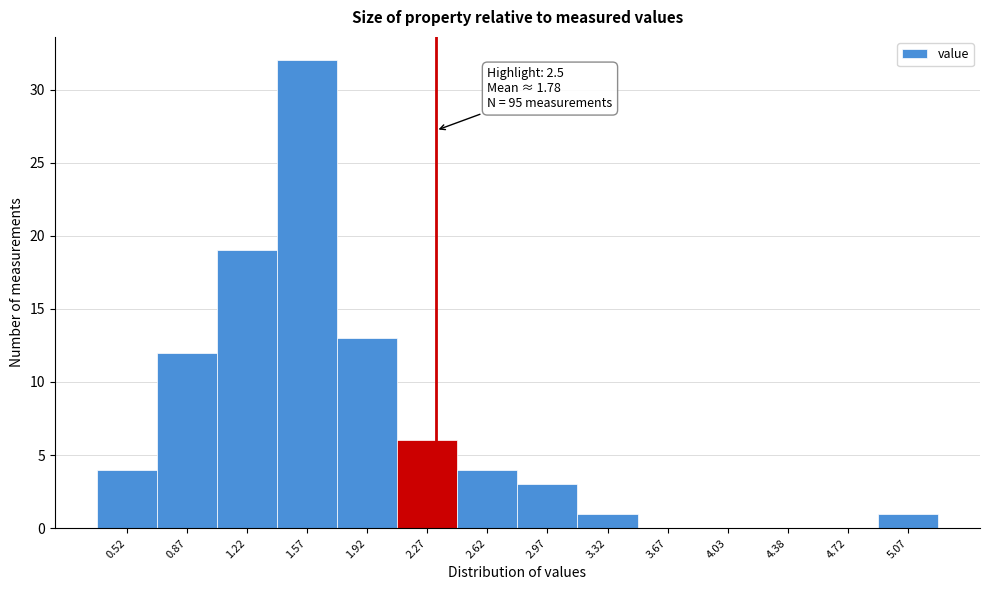

Reading left to right, extract all data points from this chart.

0.52=4	0.87=12	1.22=19	1.57=32	1.92=13	2.27=6	2.62=4	2.97=3	3.32=1	3.67=0	4.03=0	4.38=0	4.72=0	5.07=1